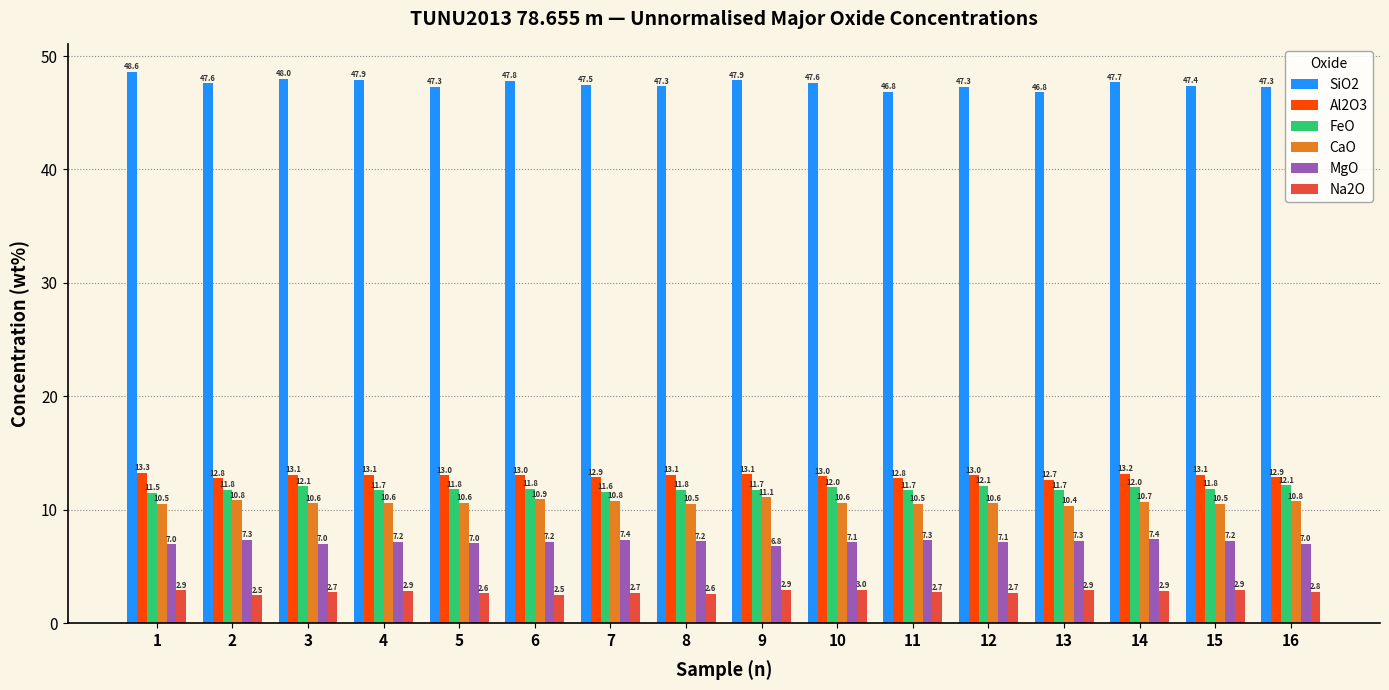

How many series are shown in this chart?

6